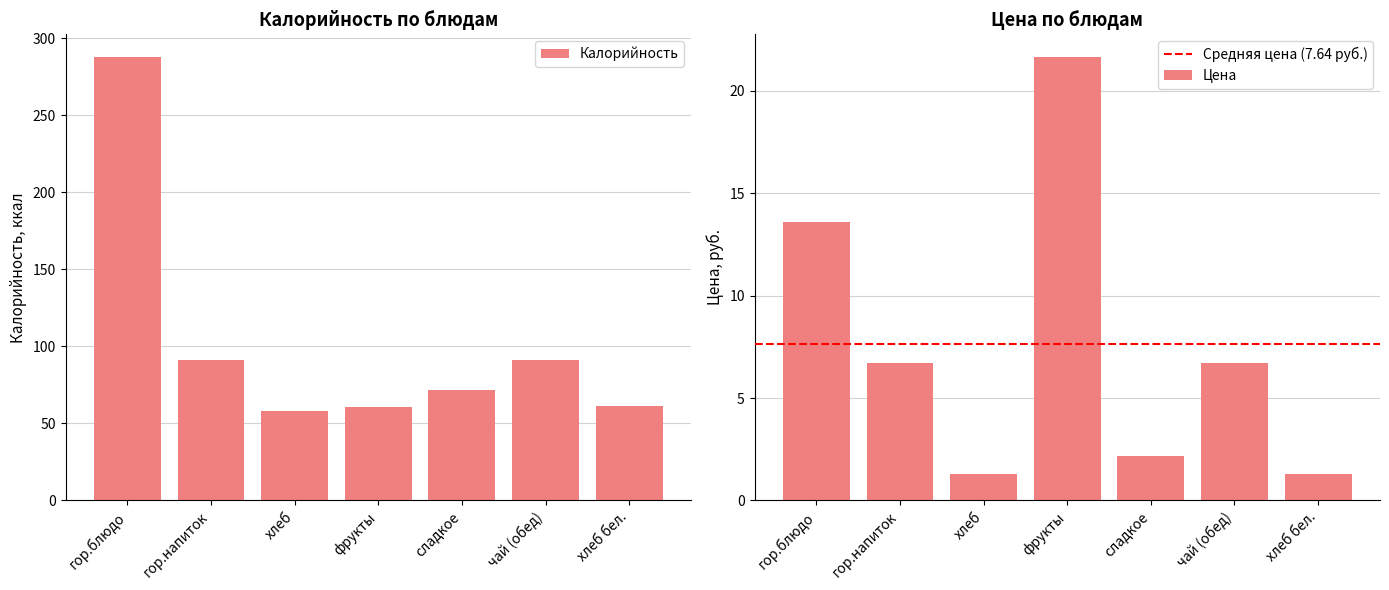

What is the label of the 3rd bar from the left?

хлеб